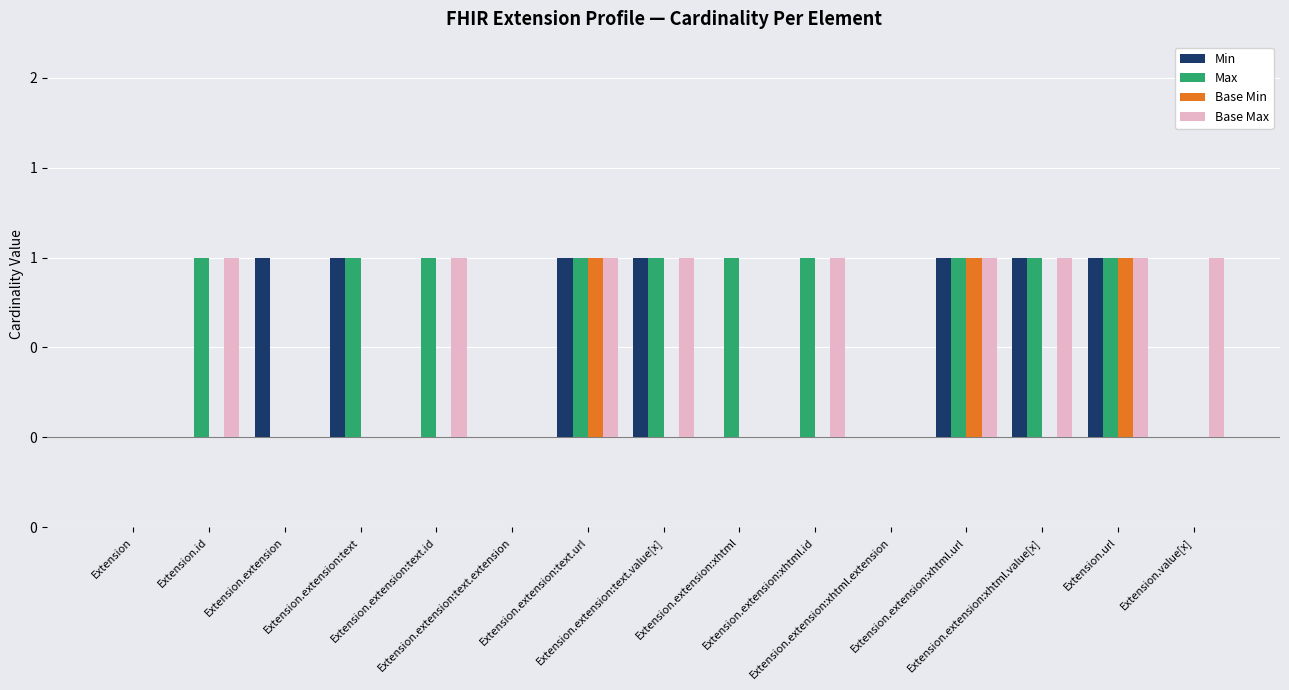

What are all the series names shown in the legend?

Min, Max, Base Min, Base Max